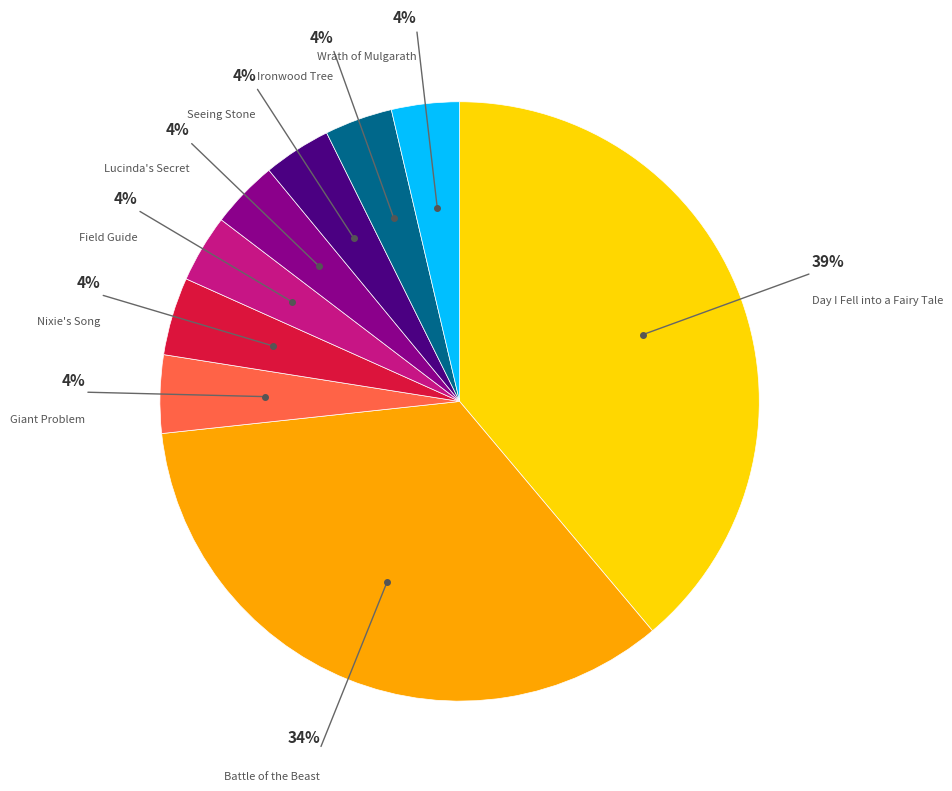

The Field Guide slice represents 4% of the pie. True or false?

True